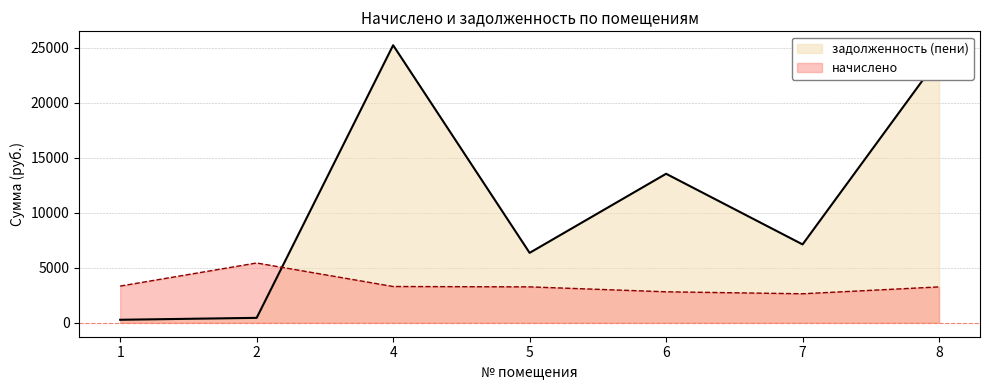

Does the chart display data point markers on the line(s)?

No